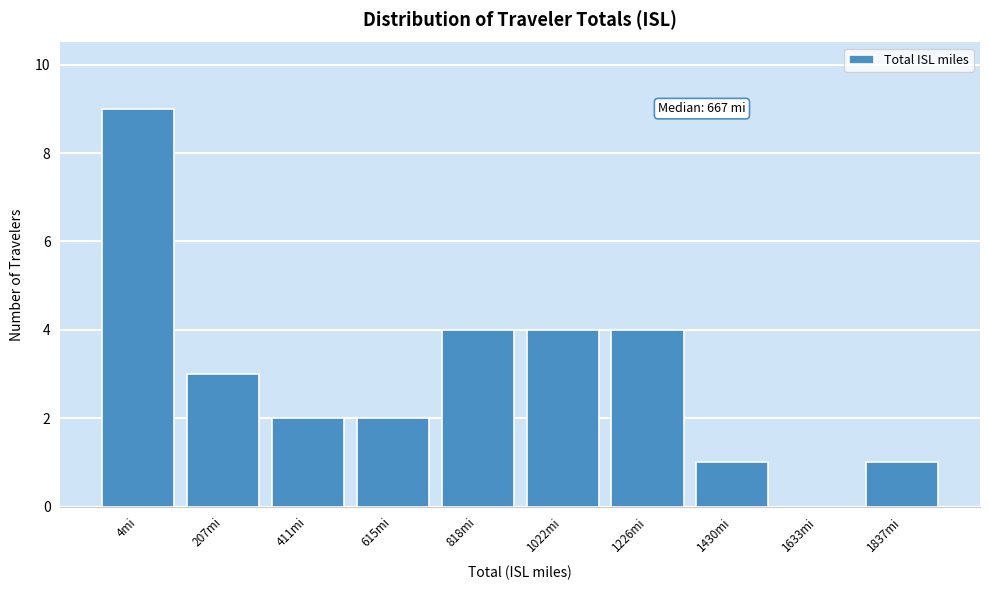

Reading left to right, list all the values displayed in this chart.

4mi=9	207mi=3	411mi=2	615mi=2	818mi=4	1022mi=4	1226mi=4	1430mi=1	1633mi=0	1837mi=1